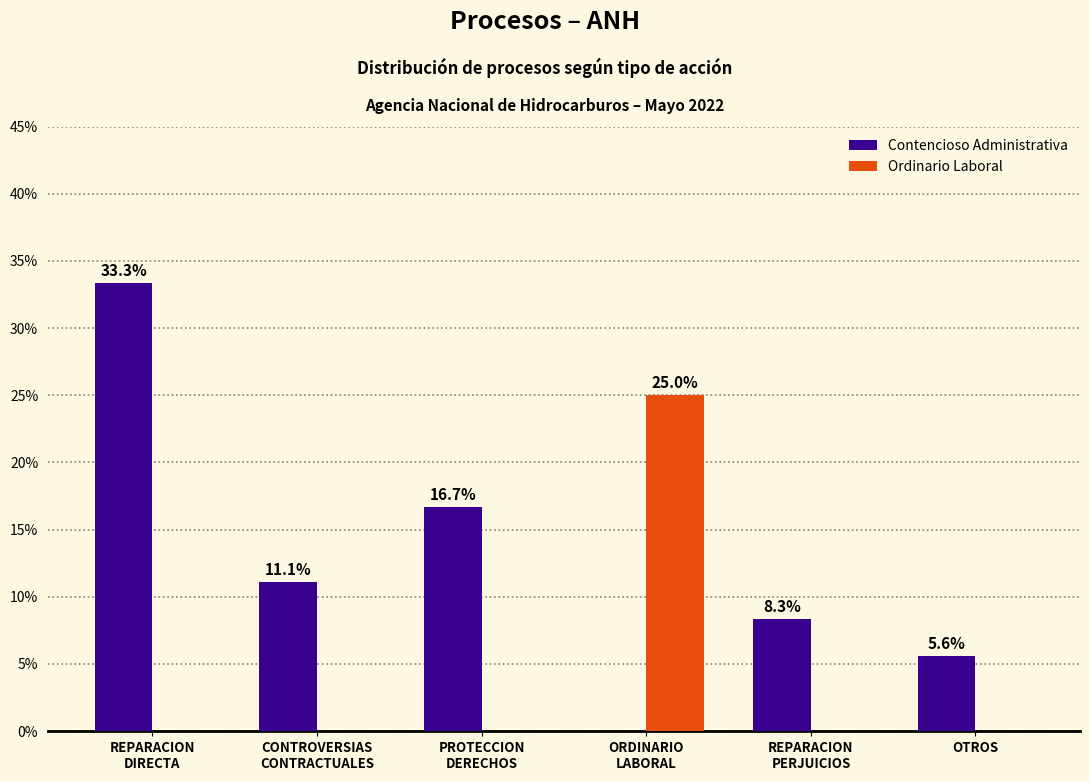

At which label does Contencioso Administrativa first exceed 11?

REPARACION
DIRECTA